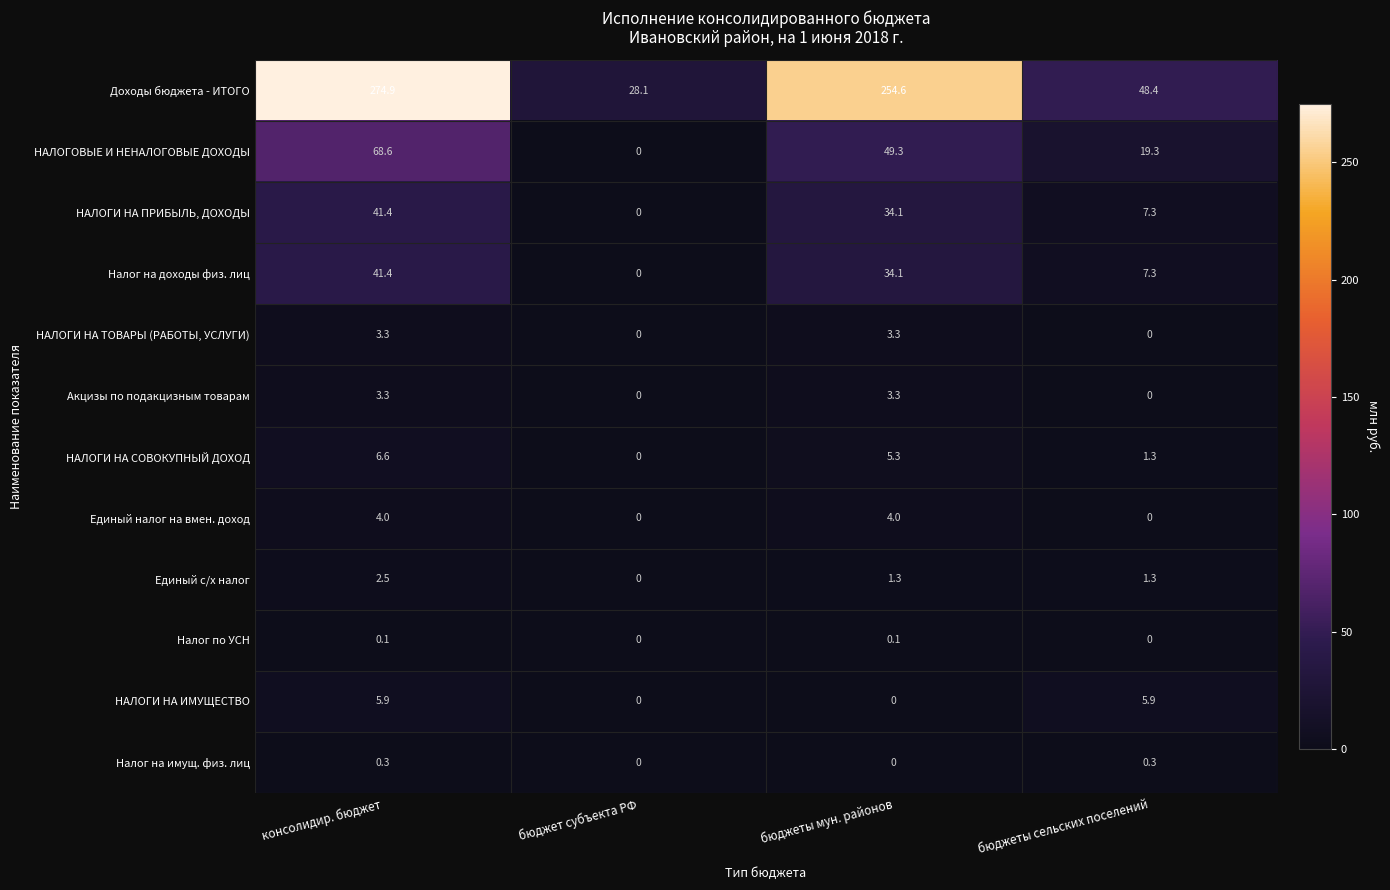

Which category has the highest value across all series?

консолидир. бюджет